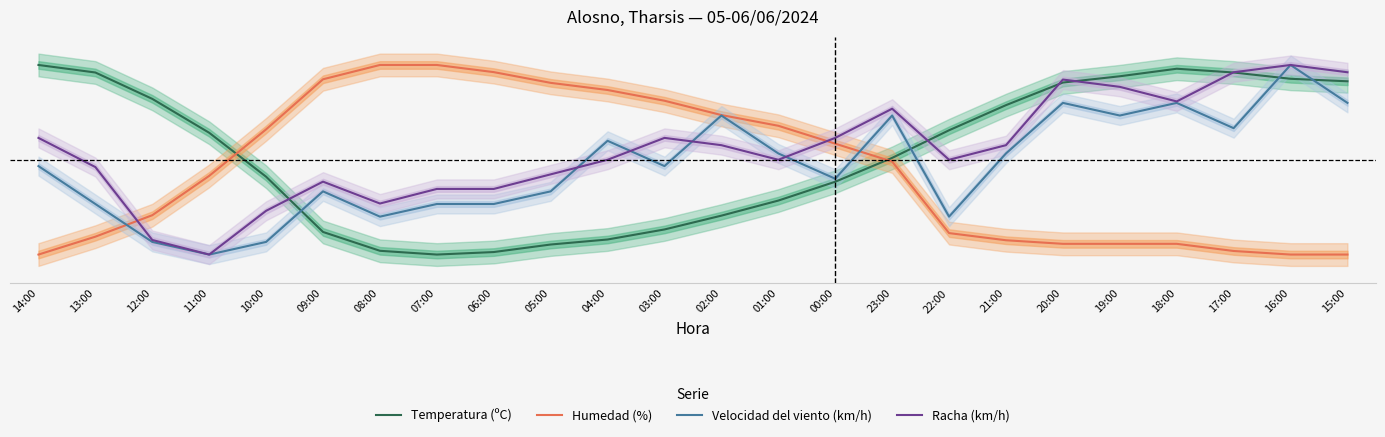

The Humedad (%) series shows 1.0 at 08:00. True or false?

True